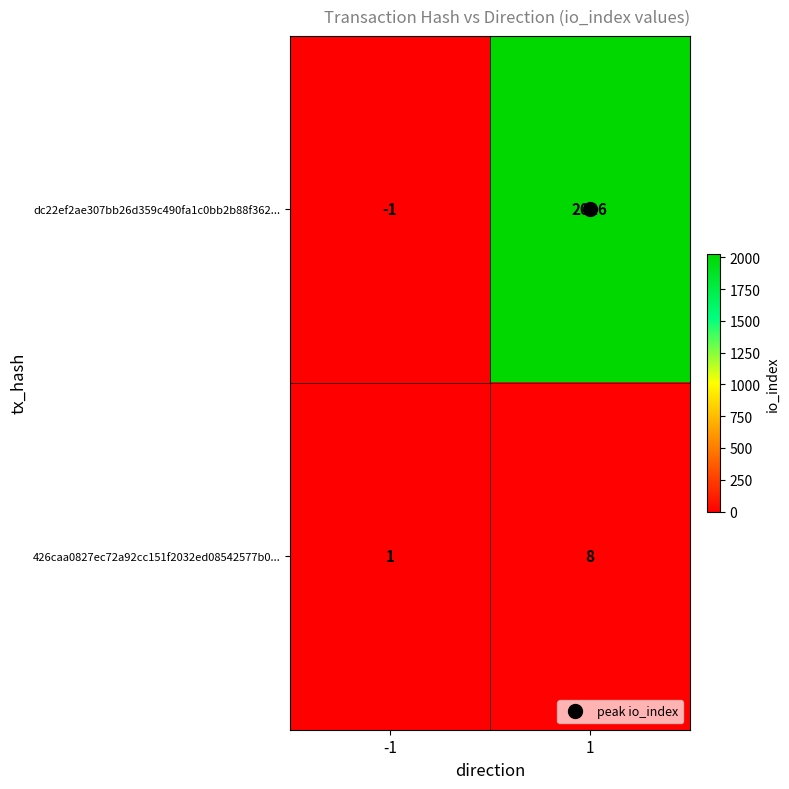

Which series has the largest total across all categories?

dc22ef2ae307bb26d359c490fa1c0bb2b88f362...